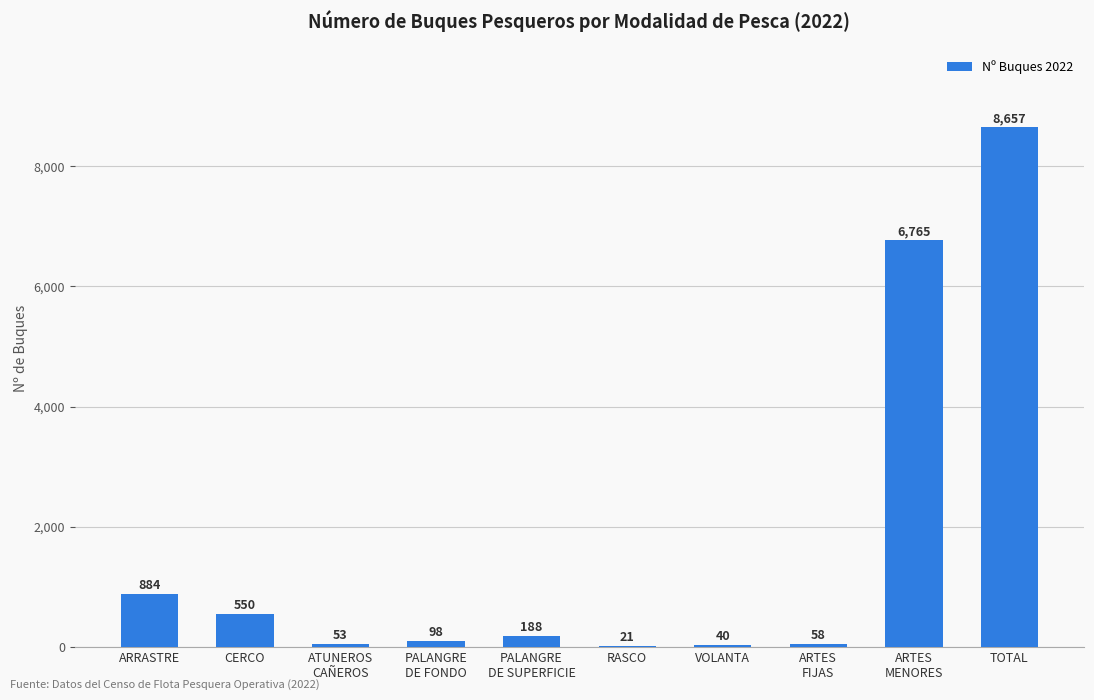

Reading left to right, list all the values displayed in this chart.

884	550	53	98	188	21	40	58	6765	8657